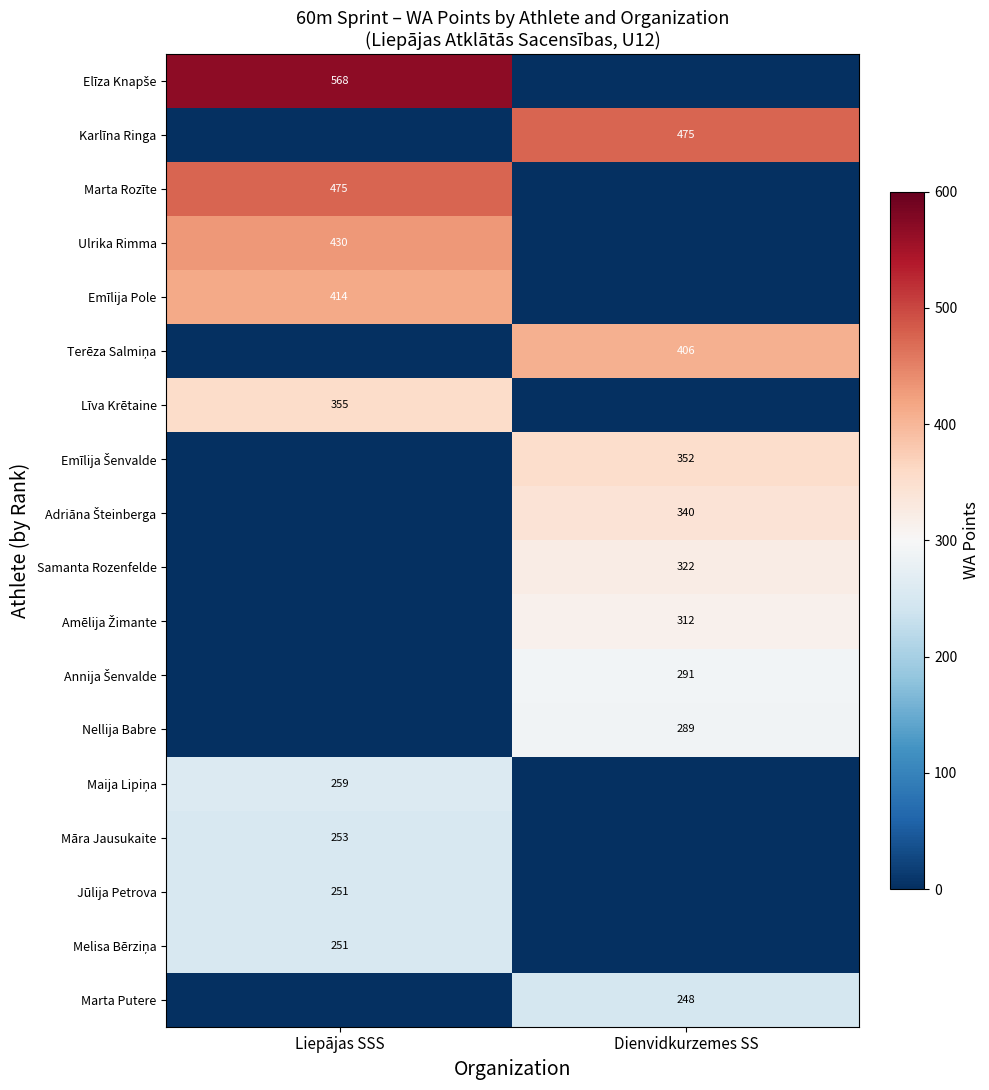

Between Liepājas SSS and Dienvidkurzemes SS, which is larger?

Liepājas SSS